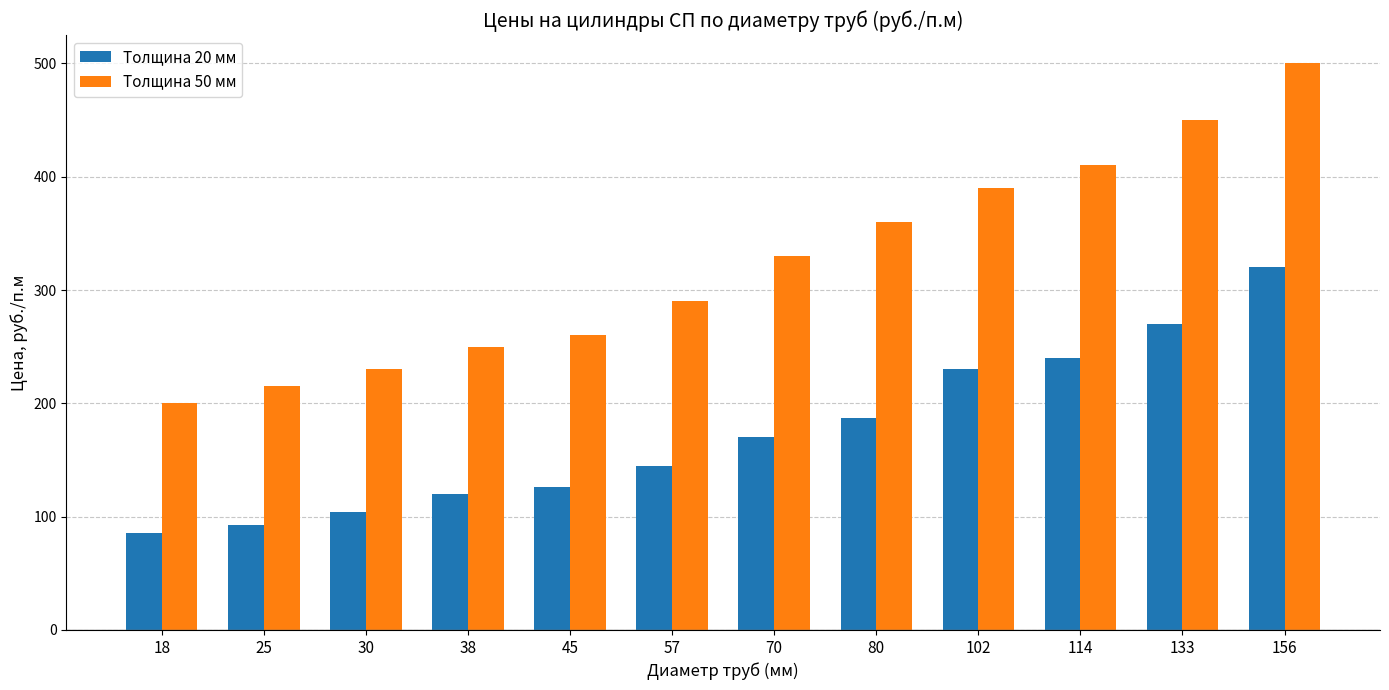

Which category has the highest value across all series?

156